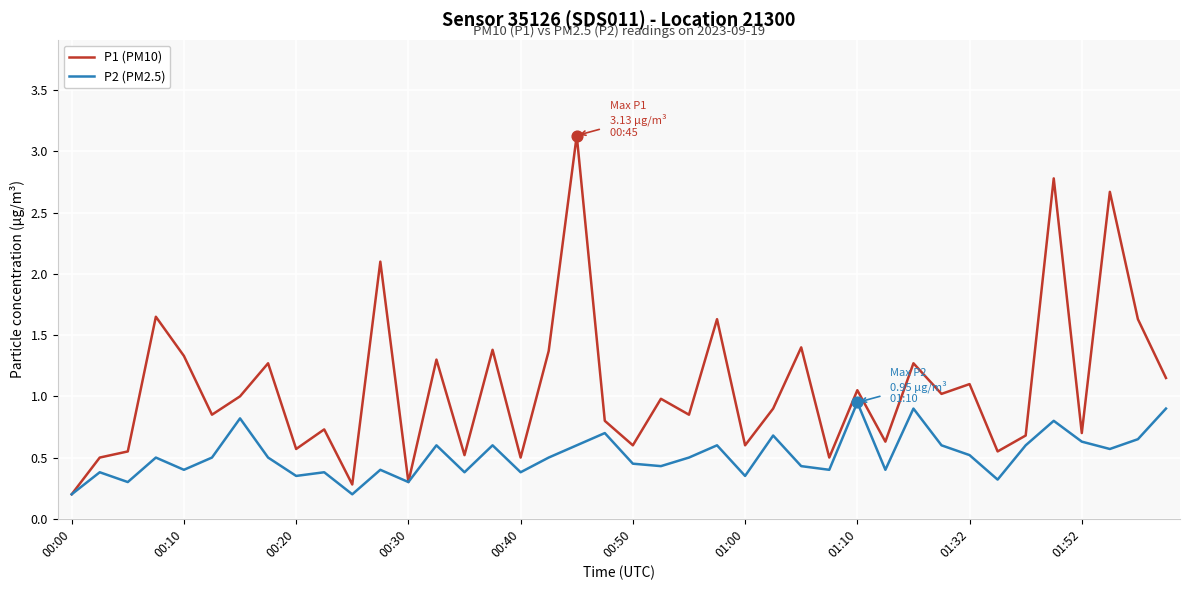

Rank the series by their maximum value, from highest to lowest.

P1 (PM10), P2 (PM2.5)